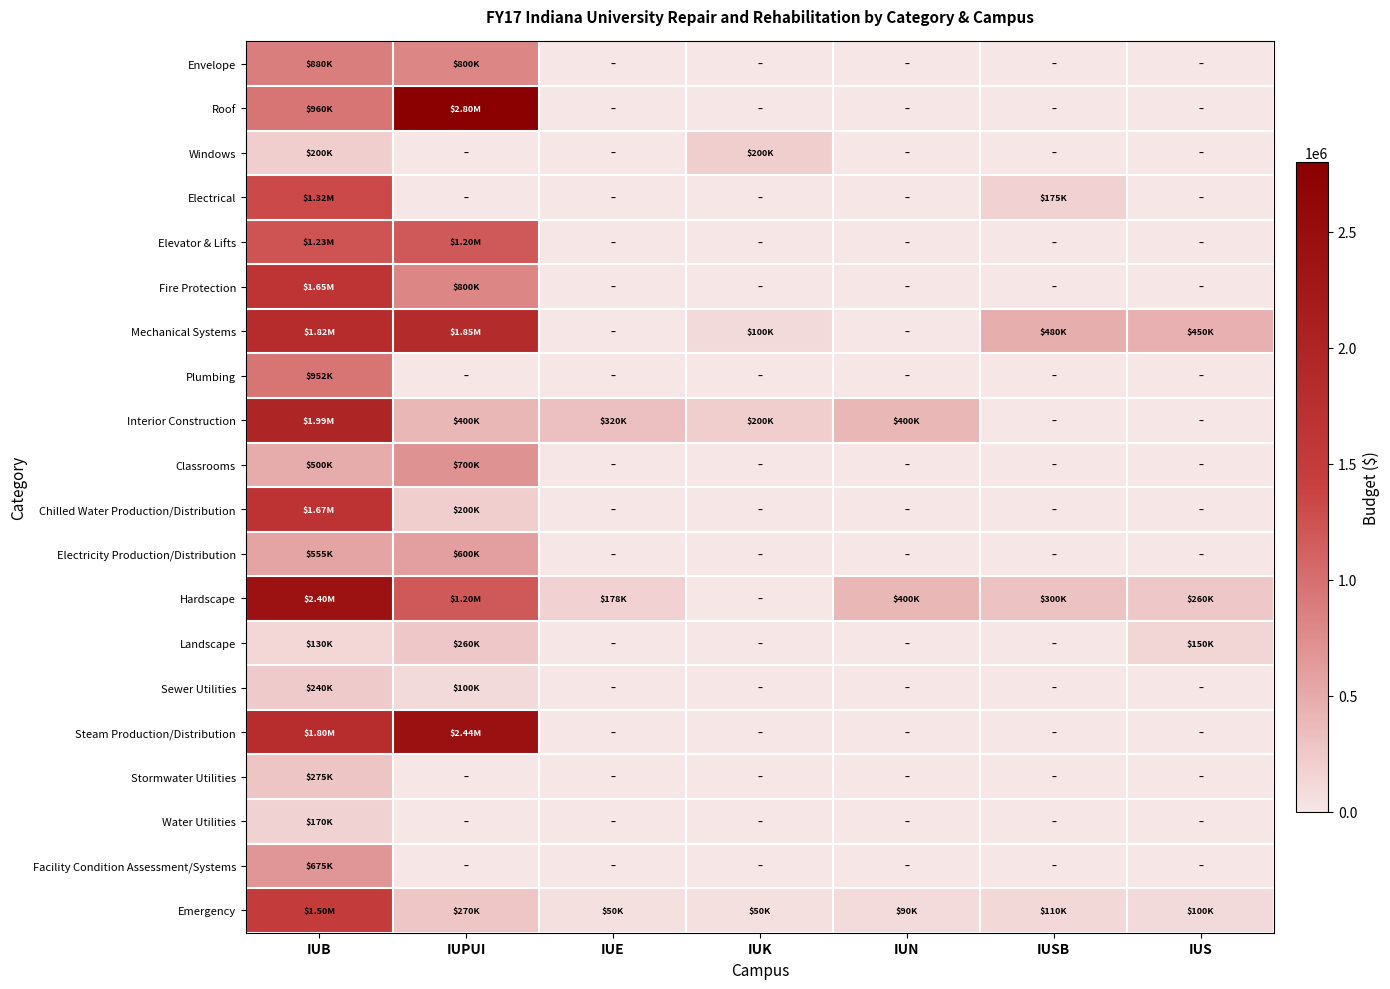

How many series are shown in this chart?

20